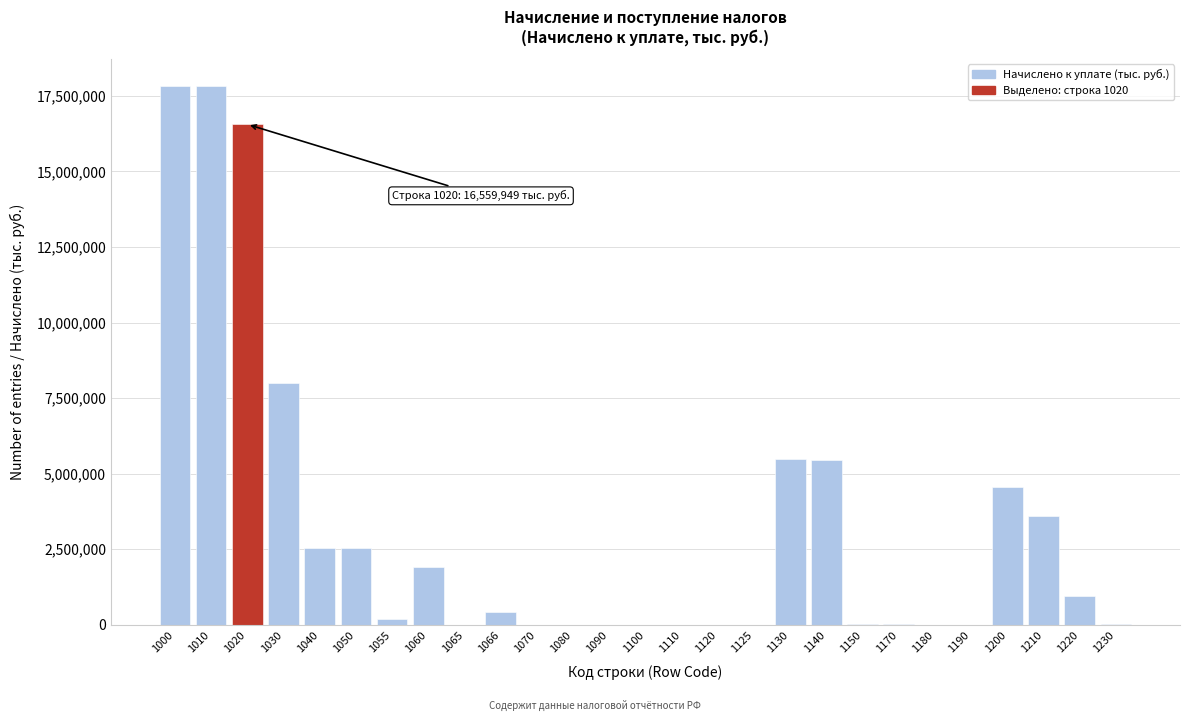

What is the change in value from 1030 to 1066?

-7571301